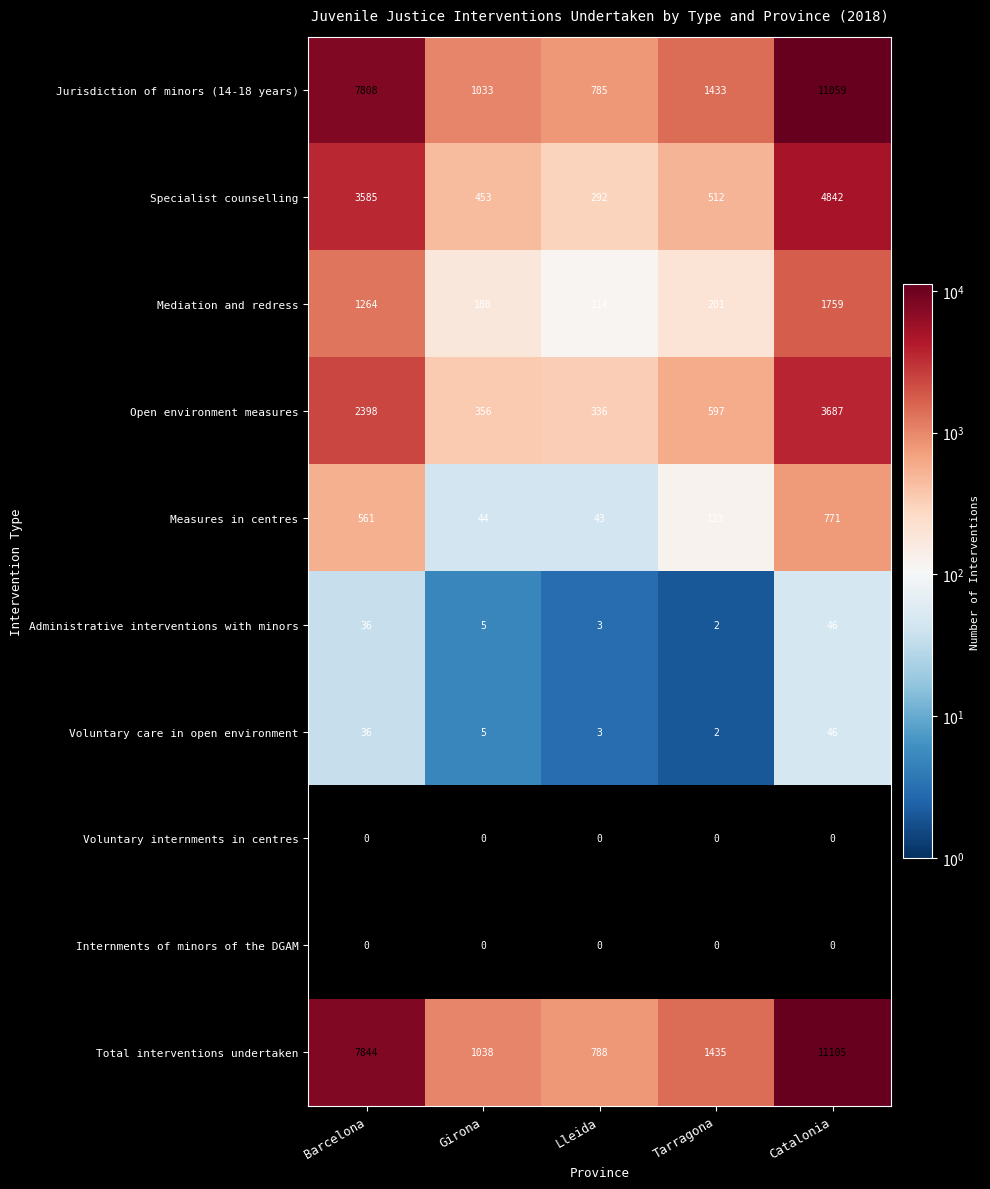

Count the number of data series in this chart.

10